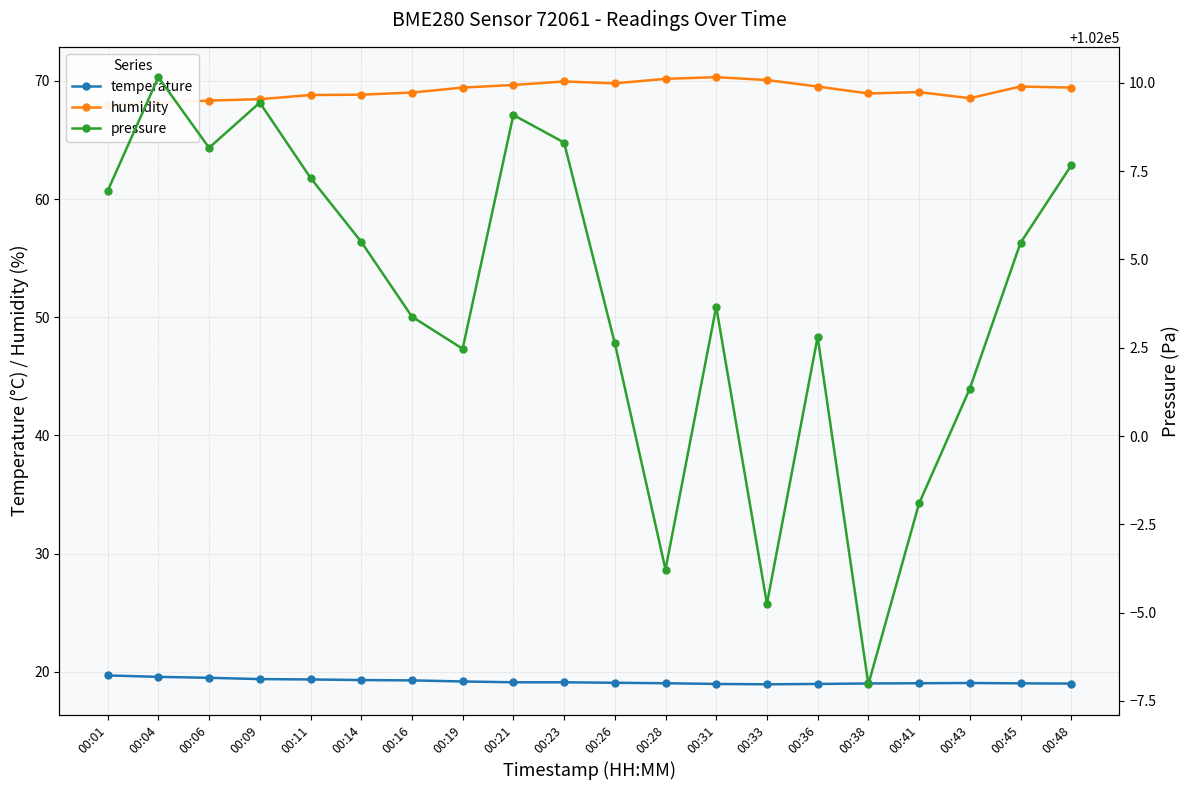

What is the difference between the highest and lowest values at 00:06?

101988.7